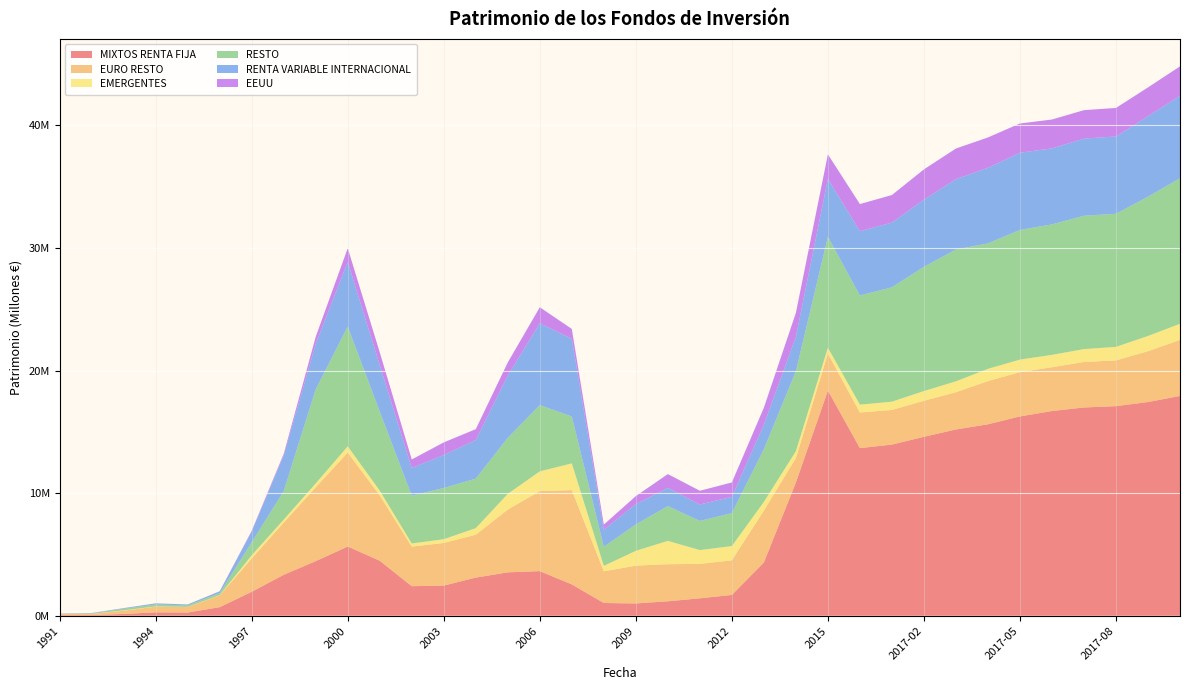

Reading left to right, transcribe all the data shown in this chart.

MIXTOS RENTA FIJA: 1991=53135	1992=58538	1993=147560	1994=278415	1995=262214	1996=701193	1997=1952360	1998=3339596	1999=4453702	2000=5647074	2001=4486603	2002=2410082	2003=2461172	2004=3111652	2005=3541882	2006=3638022	2007=2554965	2008=1039992	2009=1002689	2010=1178345	2011=1423032	2012=1696934	2013=4343563	2014=10864802	2015=18362311	2016=13673075	2017-01=13962556	2017-02=14595290	2017-03=15194099	2017-04=15614888	2017-05=16258400	2017-06=16697196	2017-07=16987751	2017-08=17094771	2017-09=17431294	2017-10=17927735
EURO RESTO: 1991=101619	1992=85000	1993=265137	1994=465962	1995=445583	1996=958907	1997=2724852	1998=4259301	1999=6022475	2000=7661923	2001=5329825	2002=3230167	2003=3476644	2004=3495689	2005=5118339	2006=6528324	2007=7691630	2008=2585725	2009=3087436	2010=3025019	2011=2807158	2012=2825425	2013=4231277	2014=1997220	2015=3016867	2016=2903879	2017-01=2824237	2017-02=2938381	2017-03=3035090	2017-04=3525256	2017-05=3612612	2017-06=3574212	2017-07=3710486	2017-08=3734110	2017-09=4145956	2017-10=4570764
EMERGENTES: 1991=6585	1992=9617	1993=29309	1994=19141	1995=13528	1996=19972	1997=251126	1998=241144	1999=318773	2000=505849	2001=386579	2002=252302	2003=305402	2004=537586	2005=1281492	2006=1610396	2007=2179900	2008=442141	2009=1204240	2010=1904652	2011=1126084	2012=1159339	2013=711341	2014=559269	2015=480570	2016=640692	2017-01=672410	2017-02=792605	2017-03=889934	2017-04=999471	2017-05=1019299	2017-06=1007871	2017-07=1050257	2017-08=1101102	2017-09=1242349	2017-10=1314420
RESTO: 1991=11239	1992=48318	1993=126946	1994=159003	1995=120547	1996=168582	1997=1061146	1998=2325756	1999=7674940	2000=9776886	2001=6453350	2002=3903348	2003=4177635	2004=4038664	2005=4574144	2006=5402435	2007=3825671	2008=1562456	2009=2154103	2010=2835877	2011=2377736	2012=2691731	2013=4296578	2014=6521625	2015=9050379	2016=8903458	2017-01=9330691	2017-02=10134963	2017-03=10748918	2017-04=10233619	2017-05=10579745	2017-06=10641301	2017-07=10878757	2017-08=10855442	2017-09=11361919	2017-10=11869721
RENTA VARIABLE INTERNACIONAL: 1991=14294	1992=15888	1993=50318	1994=88792	1995=77756	1996=142783	1997=880925	1998=2899032	1999=3709020	2000=5268541	2001=3787480	2002=2260594	2003=2688629	2004=3149965	2005=5071518	2006=6673669	2007=6342588	2008=1384476	2009=1658784	2010=1486306	2011=1343931	2012=1326607	2013=1999706	2014=2800373	2015=4719241	2016=5245147	2017-01=5275067	2017-02=5474014	2017-03=5742860	2017-04=6162724	2017-05=6291110	2017-06=6200212	2017-07=6287938	2017-08=6305726	2017-09=6556875	2017-10=6727099
EEUU: 1991=5492	1992=7876	1993=6026	1994=3713	1995=3161	1996=11648	1997=61149	1998=138702	1999=579884	2000=1116353	2001=1042110	2002=690834	2003=1030586	2004=884968	2005=1075423	2006=1308339	2007=801777	2008=418444	2009=651571	2010=1124197	2011=1116671	2012=1172307	2013=1387694	2014=1959653	2015=2002291	2016=2212377	2017-01=2250706	2017-02=2471009	2017-03=2498152	2017-04=2475016	2017-05=2390427	2017-06=2354422	2017-07=2323567	2017-08=2327955	2017-09=2354778	2017-10=2400088